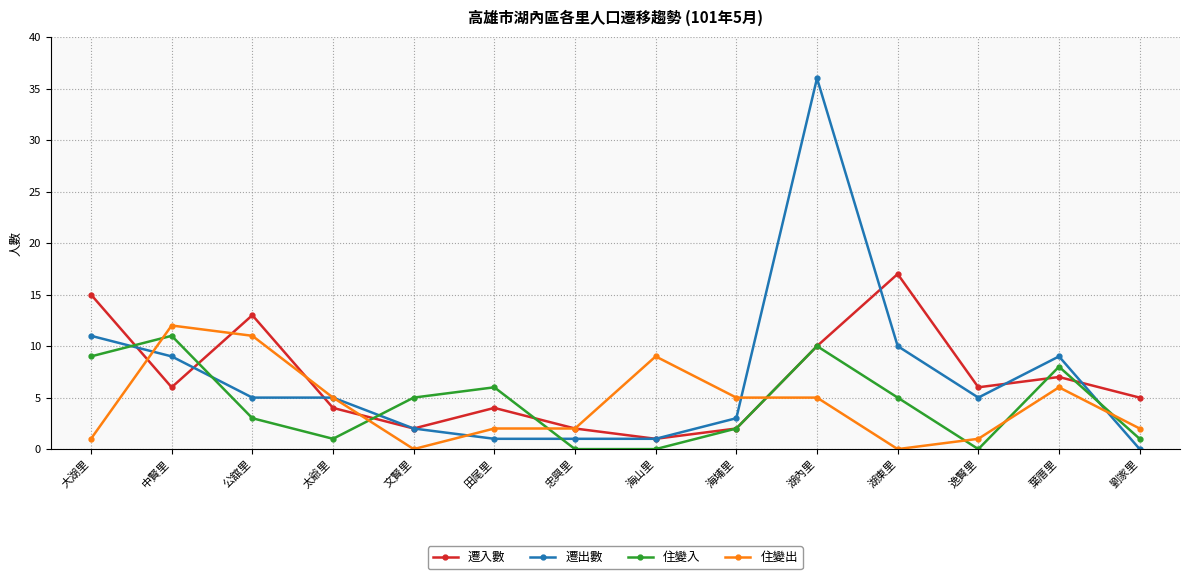

Is the value of 住變出 at 文賢里 greater than the value of 遷入數 at 公舘里?

No